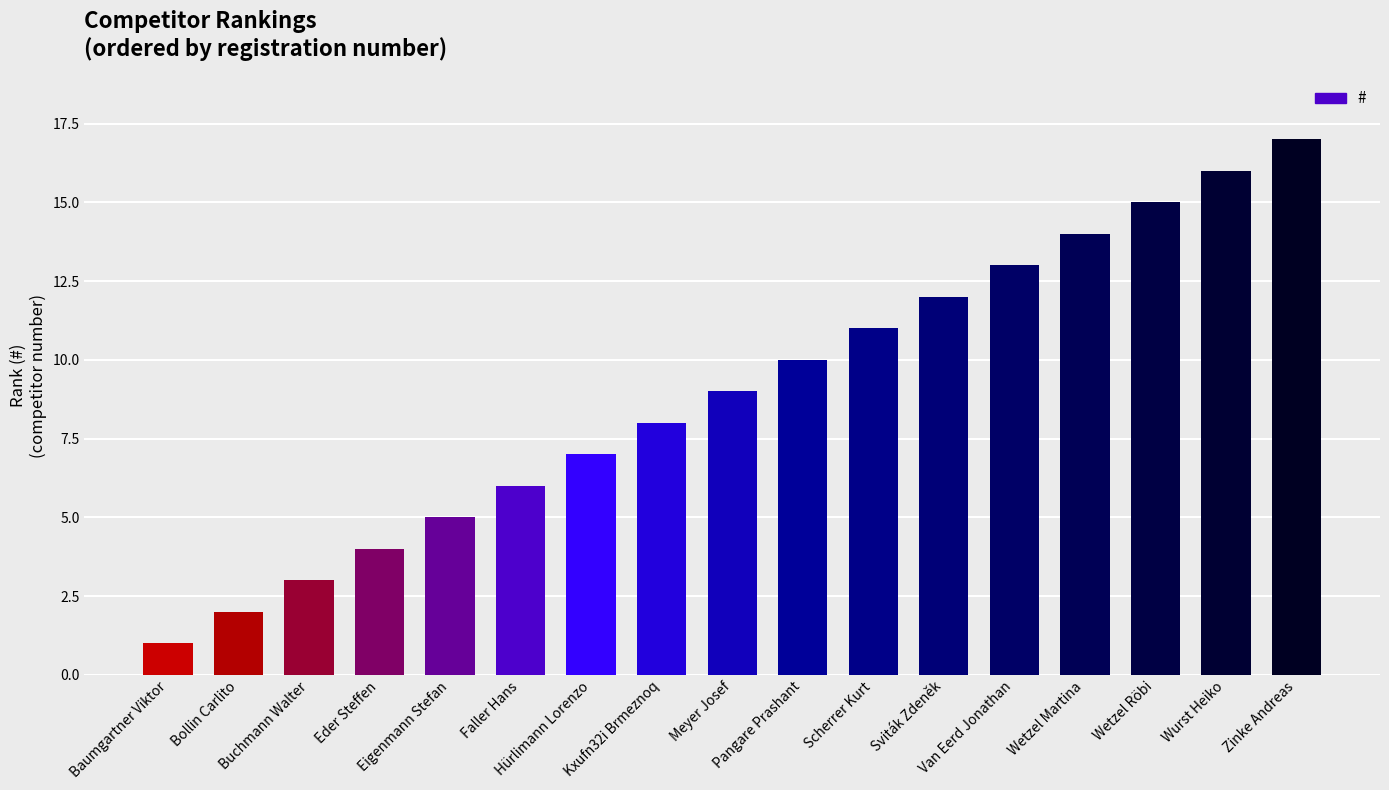

Reading left to right, list all the values displayed in this chart.

Baumgartner Viktor=1	Bollin Carlito=2	Buchmann Walter=3	Eder Steffen=4	Eigenmann Stefan=5	Faller Hans=6	Hürlimann Lorenzo=7	Kxufn32i Brmeznoq=8	Meyer Josef=9	Pangare Prashant=10	Scherrer Kurt=11	Sviták Zdeněk=12	Van Eerd Jonathan=13	Wetzel Martina=14	Wetzel Röbi=15	Wurst Heiko=16	Zinke Andreas=17